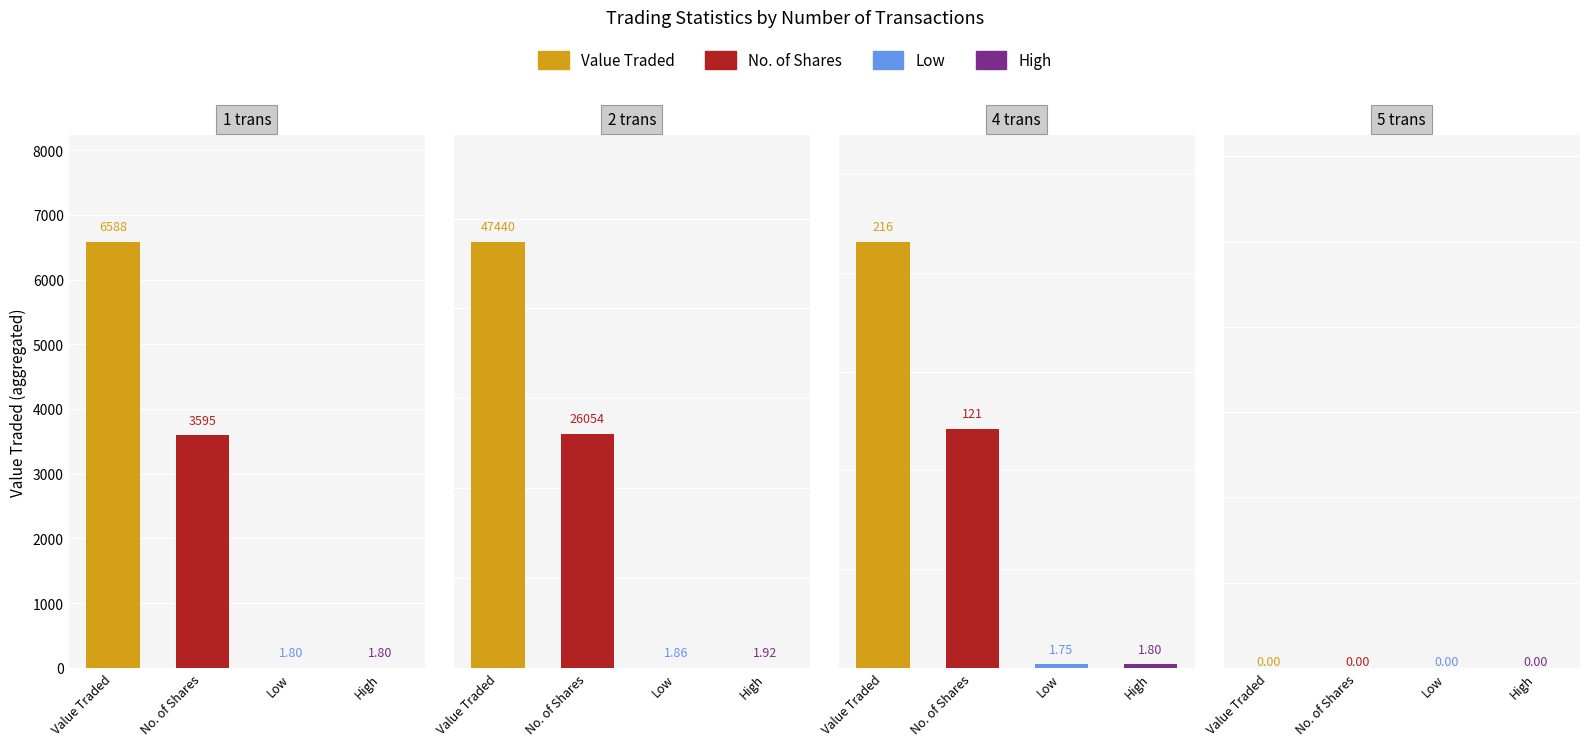

At 01/10/2023, list the series in order from largest to smallest.

Value Traded, No. of Shares, Low, High